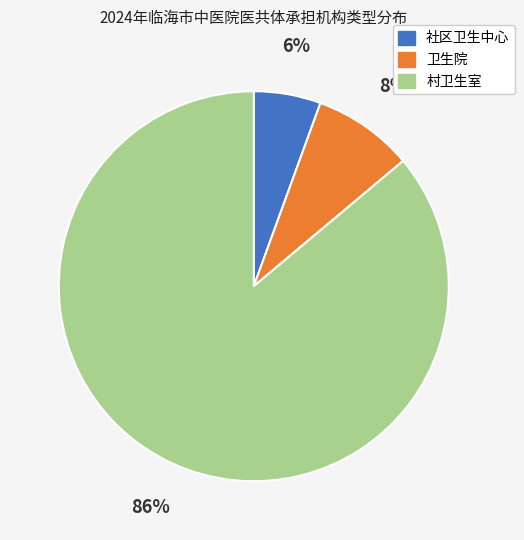

Is it true that 社区卫生中心 is 20% of the pie?

False